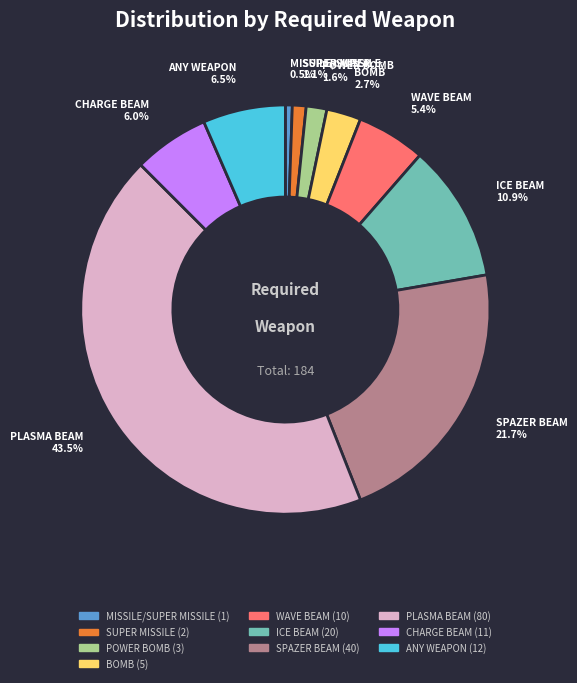

Is there a majority slice in this chart?

No